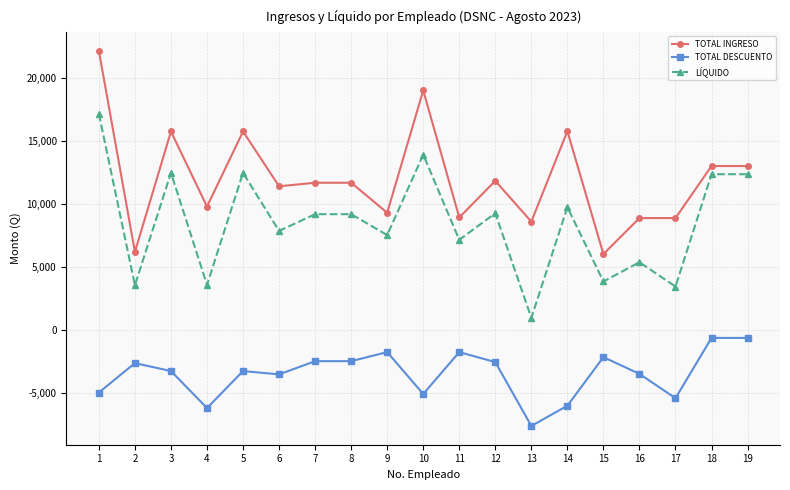

Where does the TOTAL INGRESO series first go above 11672?

1